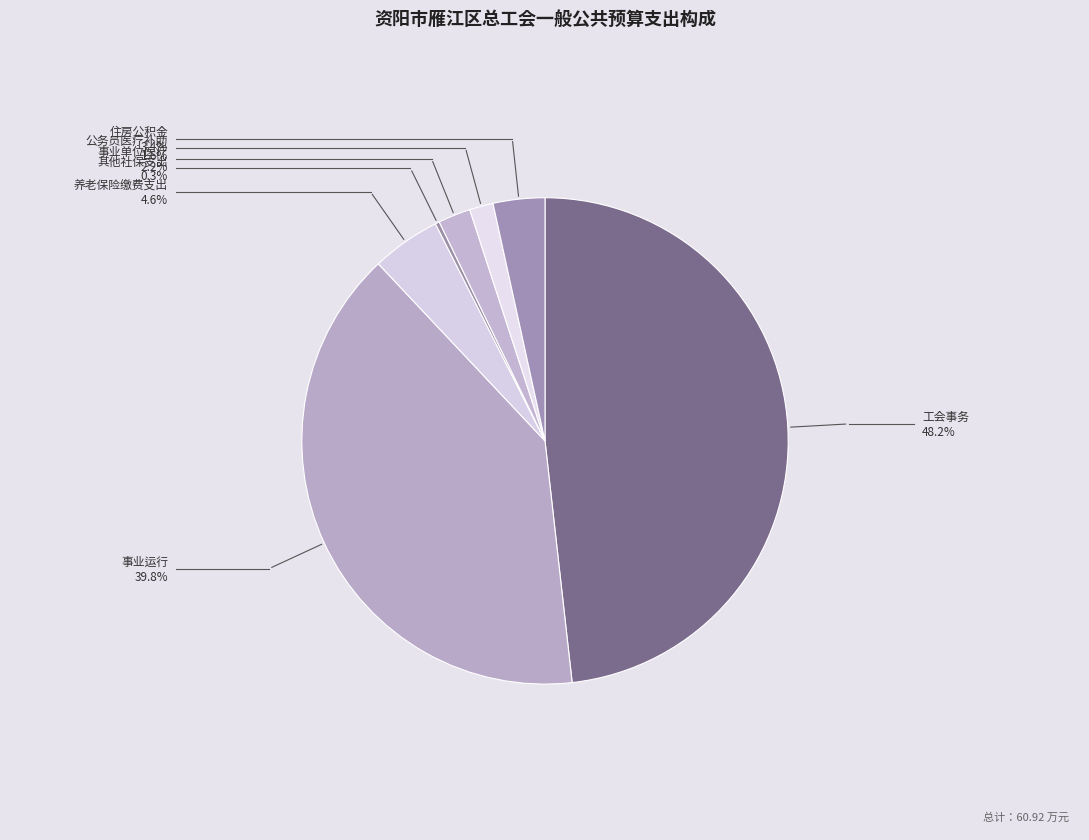

Count the number of slices in the pie.

7